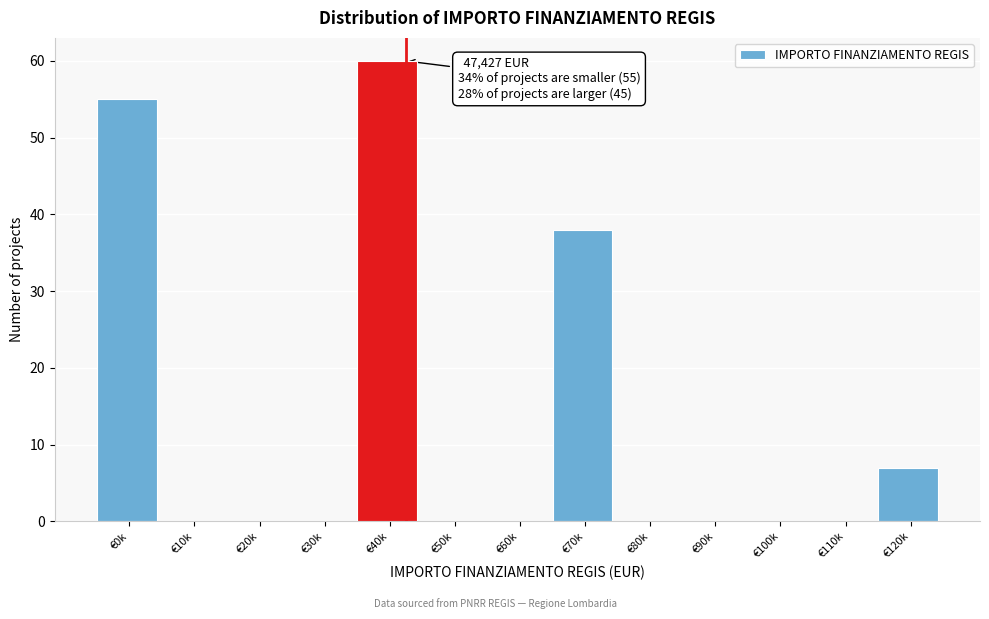

Reading left to right, extract all data points from this chart.

€0k=55	€10k=0	€20k=0	€30k=0	€40k=60	€50k=0	€60k=0	€70k=38	€80k=0	€90k=0	€100k=0	€110k=0	€120k=7